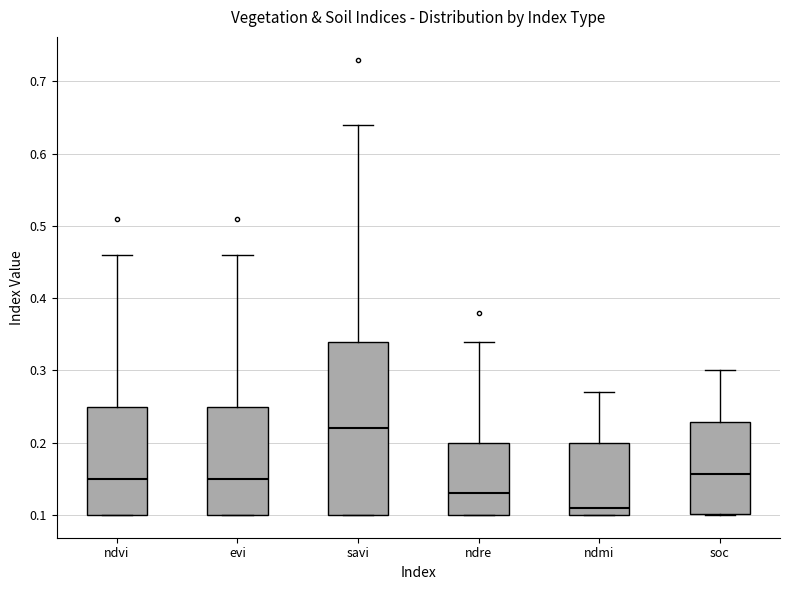

Which box is the tallest, from its lower edge to its upper edge?

savi